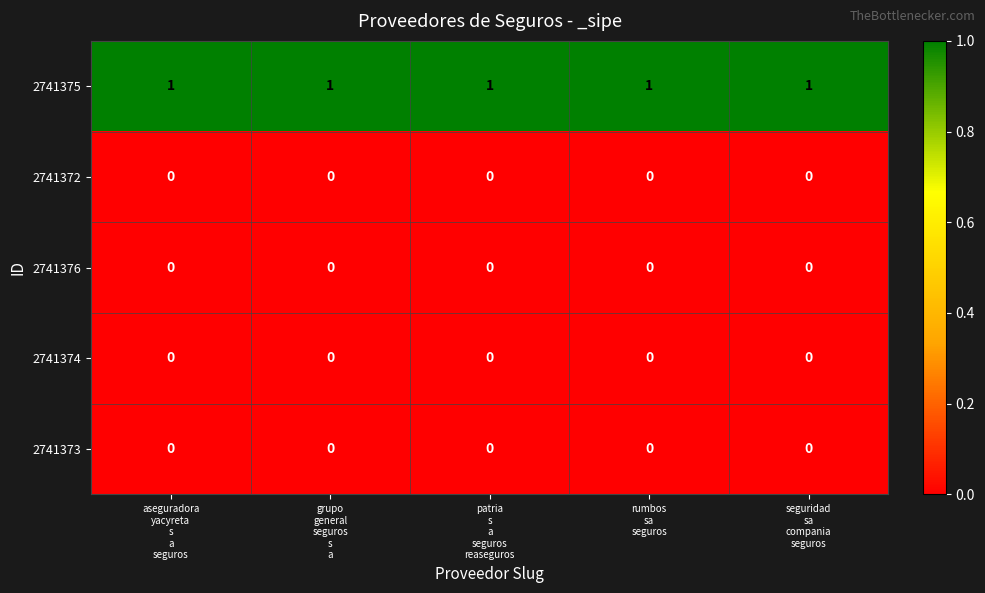

Which series has the largest total across all categories?

2741375